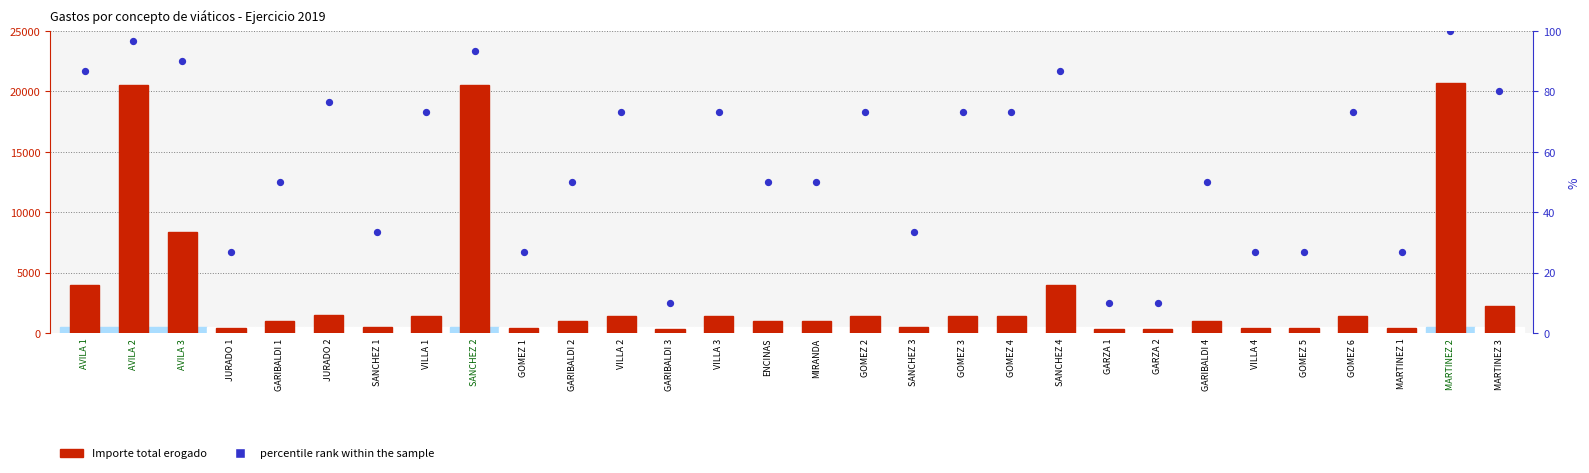

Is the value of Importe total erogado at SANCHEZ 1 greater than the value of percentile rank within the sample at MIRANDA?

Yes